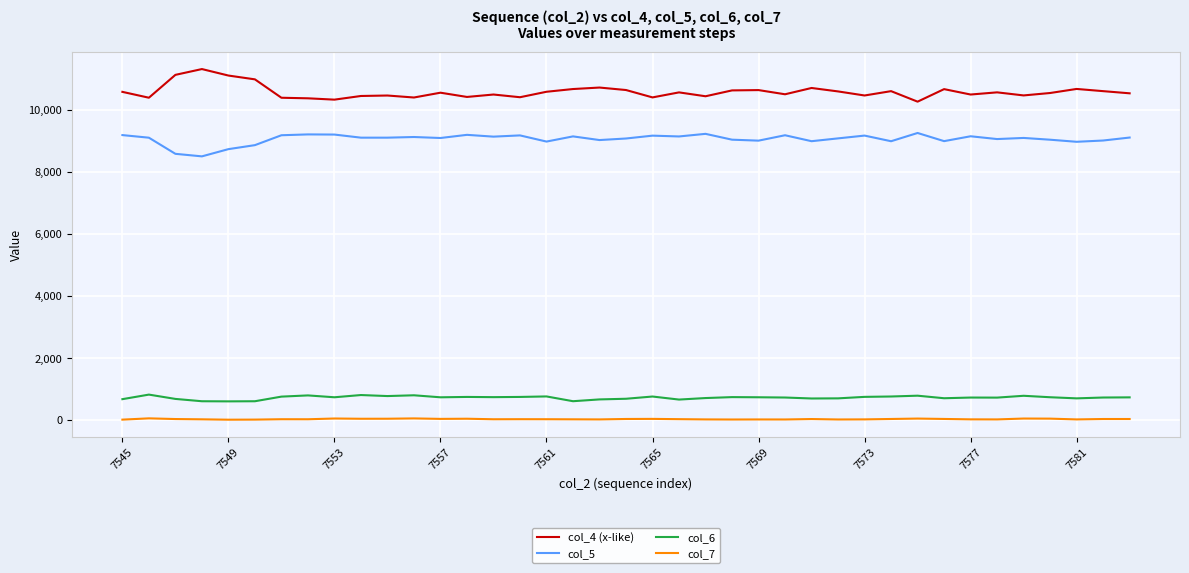

True or false: col_7 and col_6 cross at least once.

False